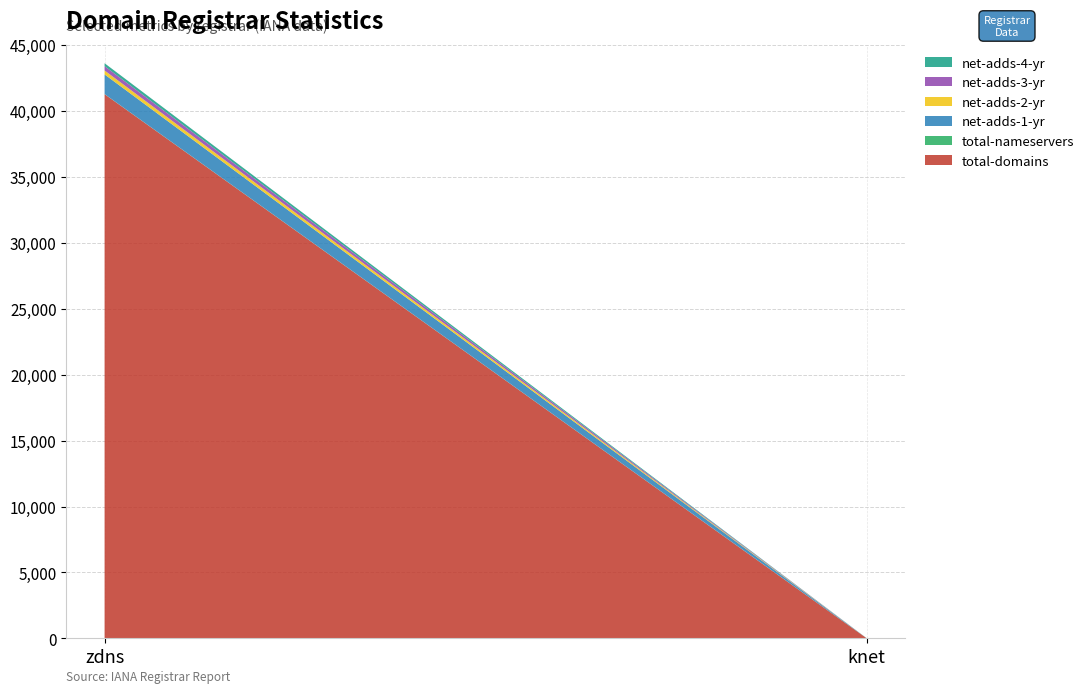

Reading left to right, what are all the values shown in this chart?

total-domains: 41259	7
total-nameservers: 10	7
net-adds-1-yr: 1490	0
net-adds-2-yr: 297	0
net-adds-3-yr: 329	0
net-adds-4-yr: 221	0